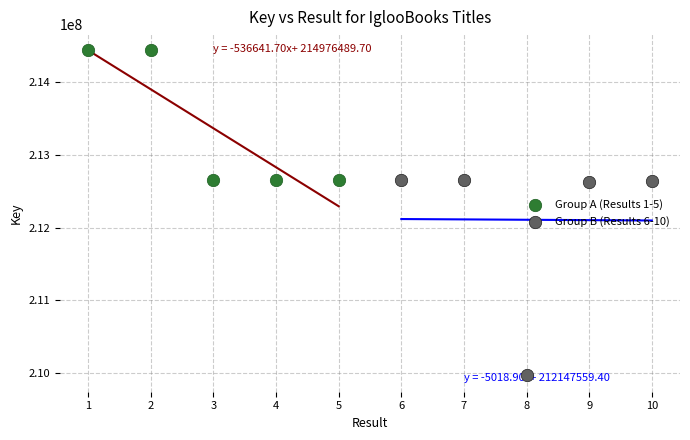

Which series contains the lowest Y value?

Group B (Results 6-10)